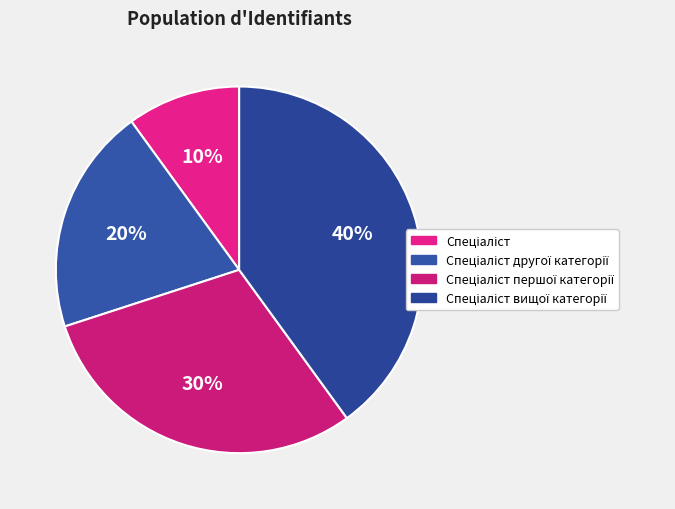

Does any single category account for the majority?

No